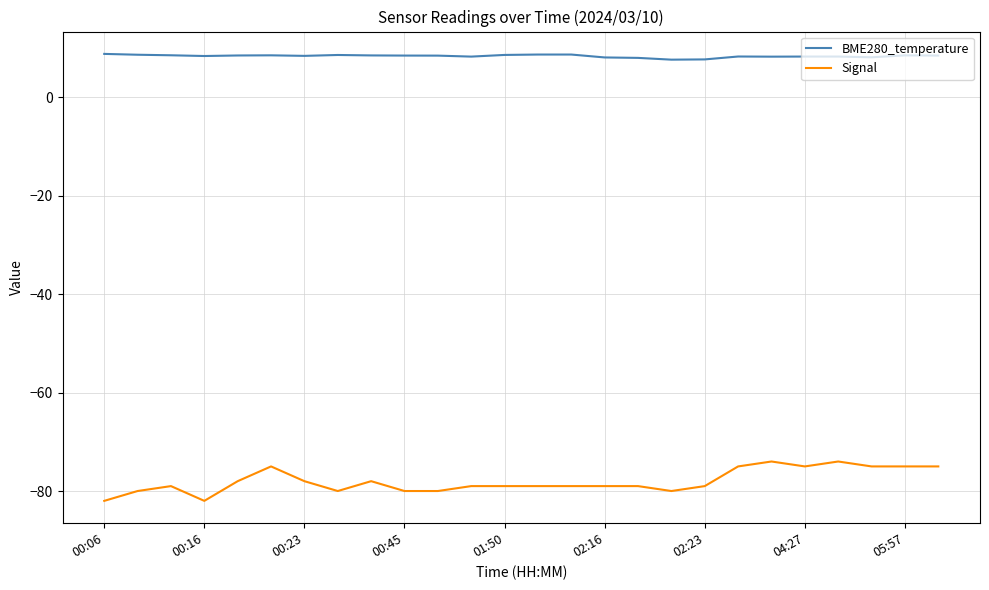

How many lines are shown in the chart?

2